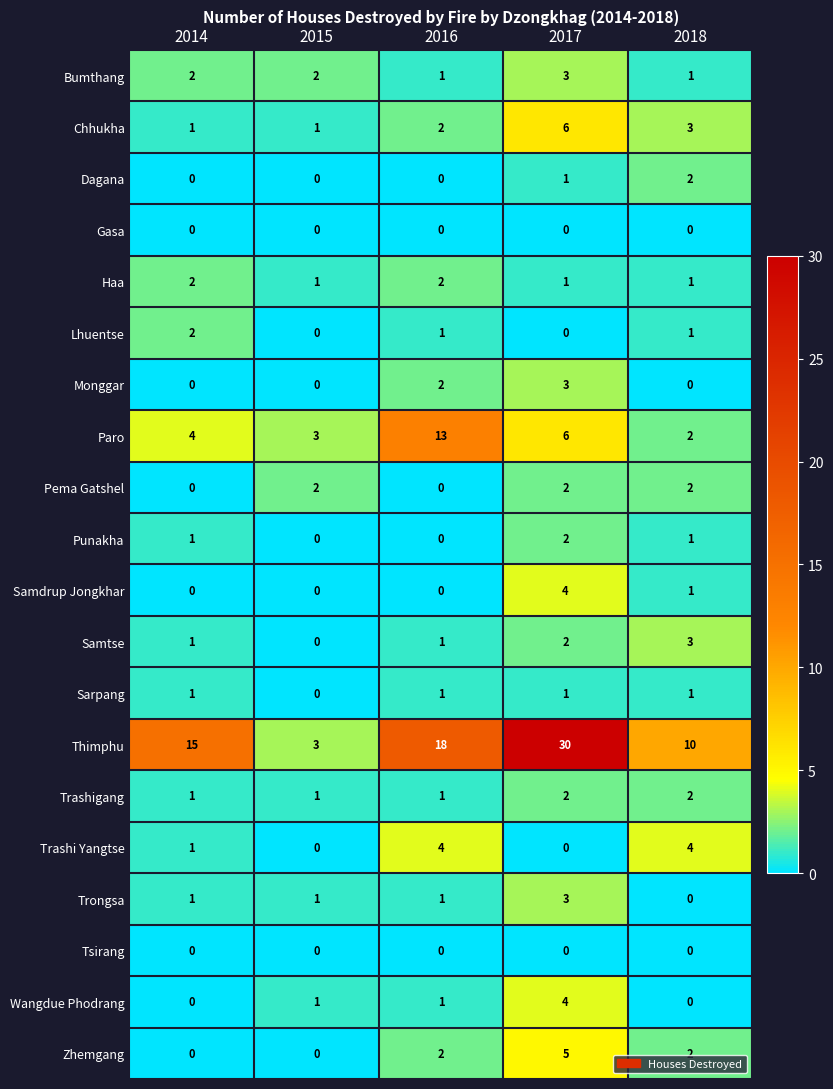

How many distinct data groups are displayed?

20